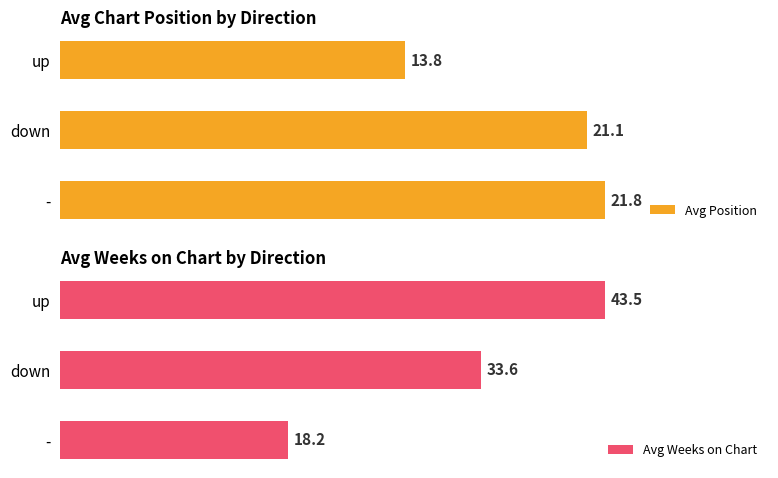

Which category has the lowest value in the Avg Position series?

up